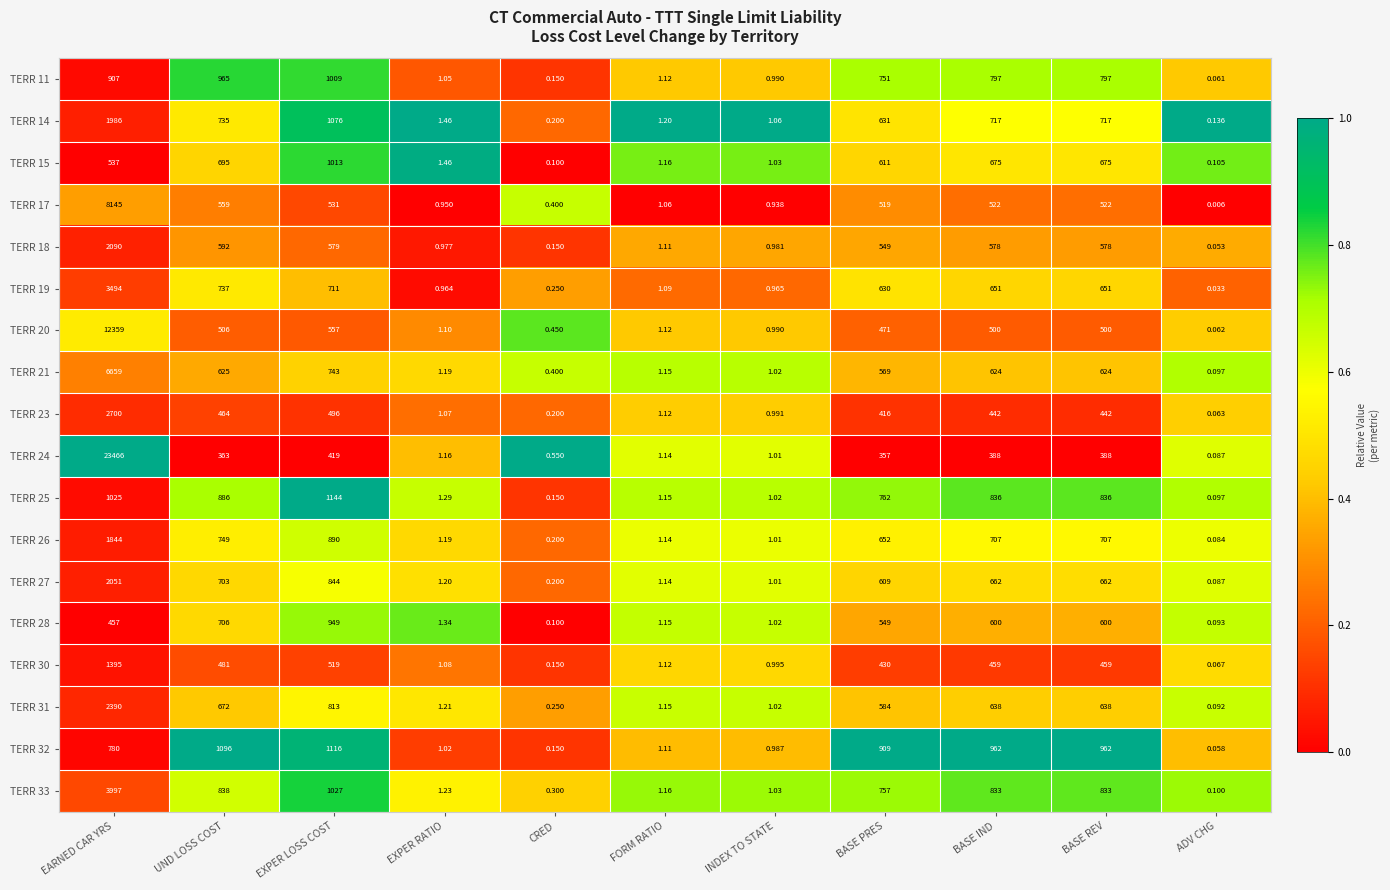

Which category has the lowest value across all series?

ADV CHG